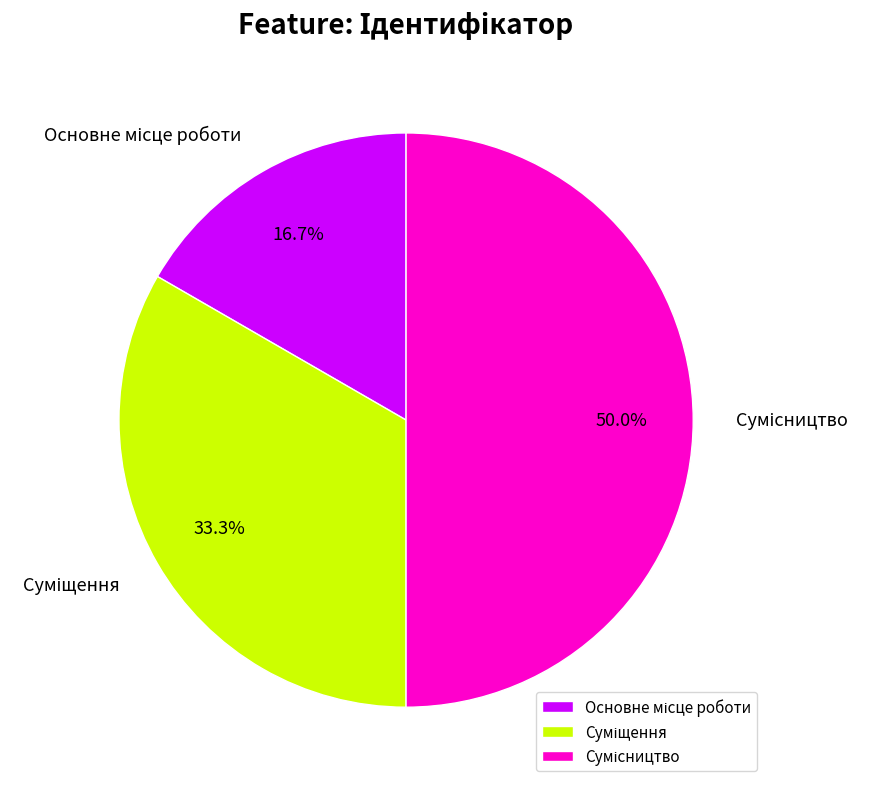

How many segments does this pie chart have?

3